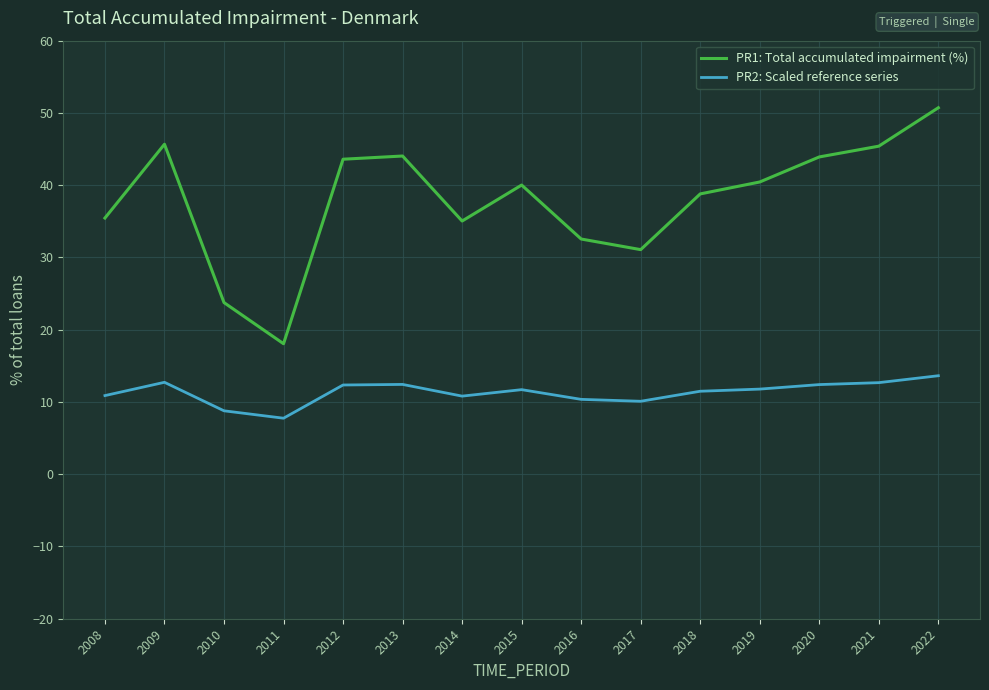

True or false: PR2: Scaled reference series and PR1: Total accumulated impairment (%) cross at least once.

False